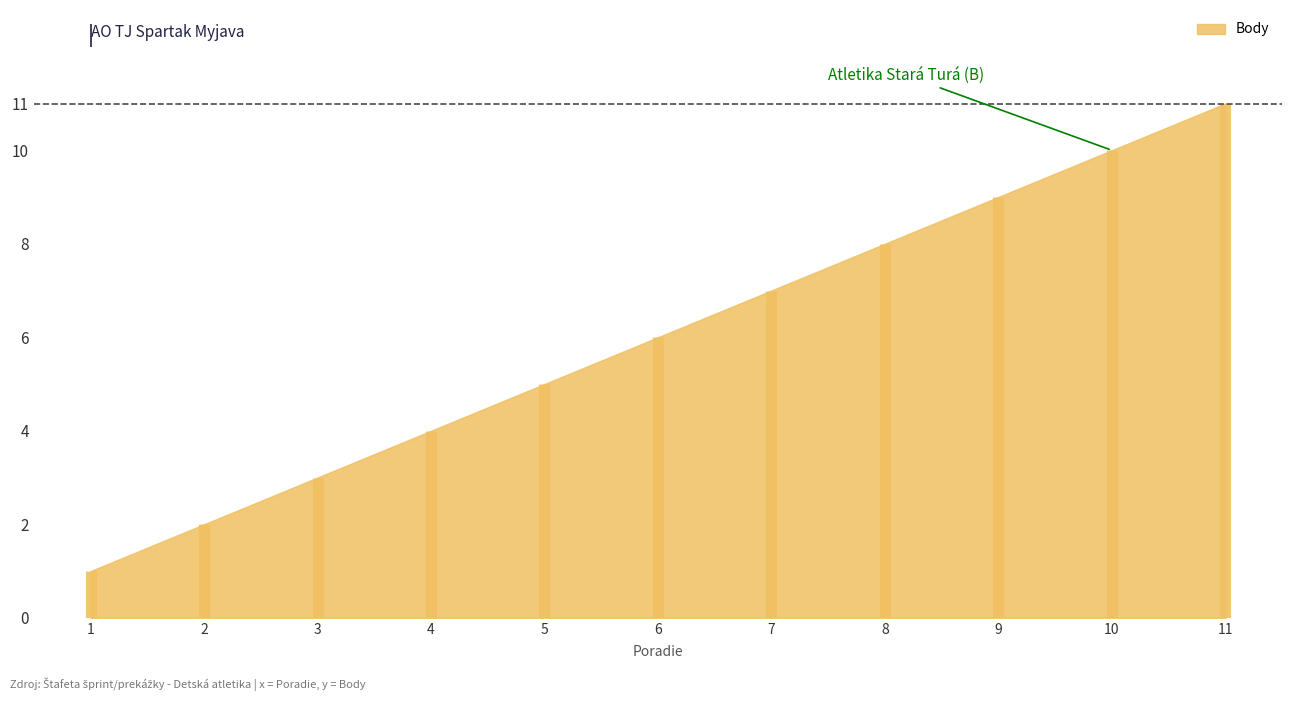

Rank the categories by value from highest to lowest.

11, 10, 9, 8, 7, 6, 5, 4, 3, 2, 1